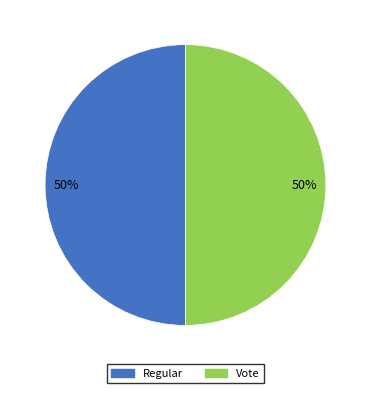

Is the sum of Regular and Vote greater than half?

Yes